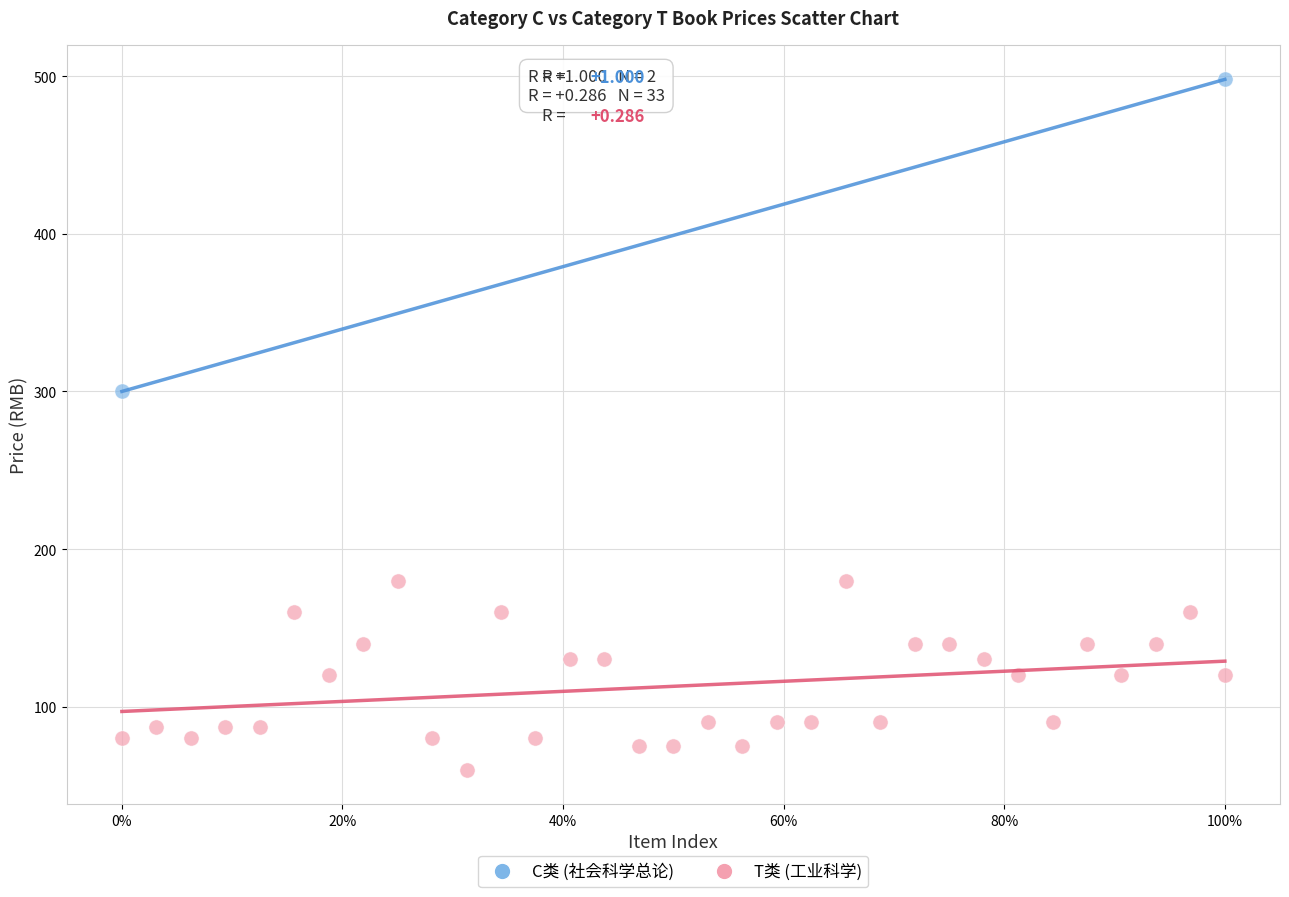

What are all the series names shown in the legend?

C类 (社会科学总论), T类 (工业科学)